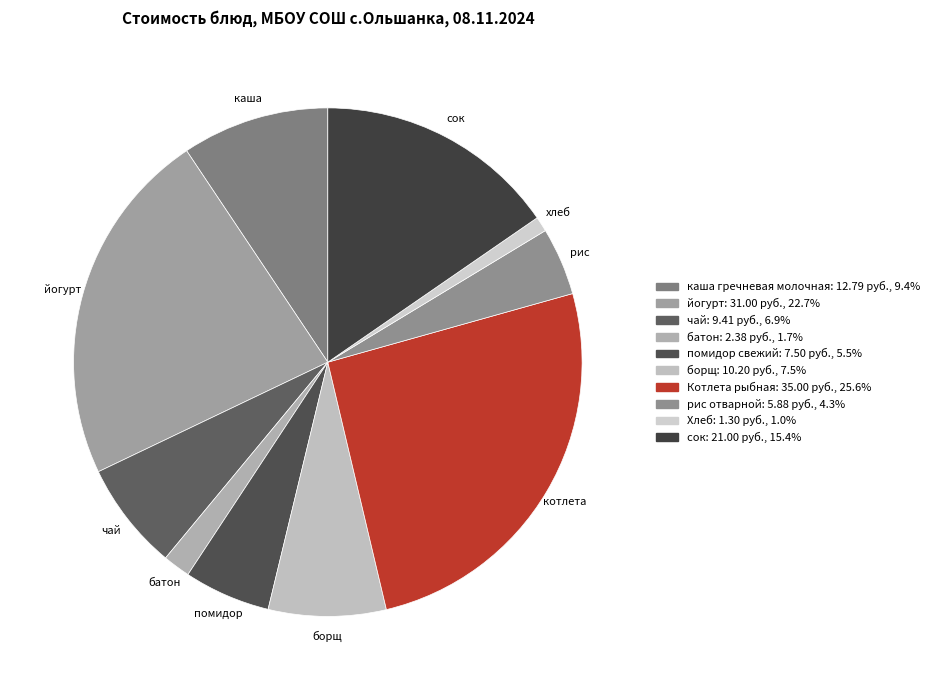

Does борщ represent more than half of the total?

No